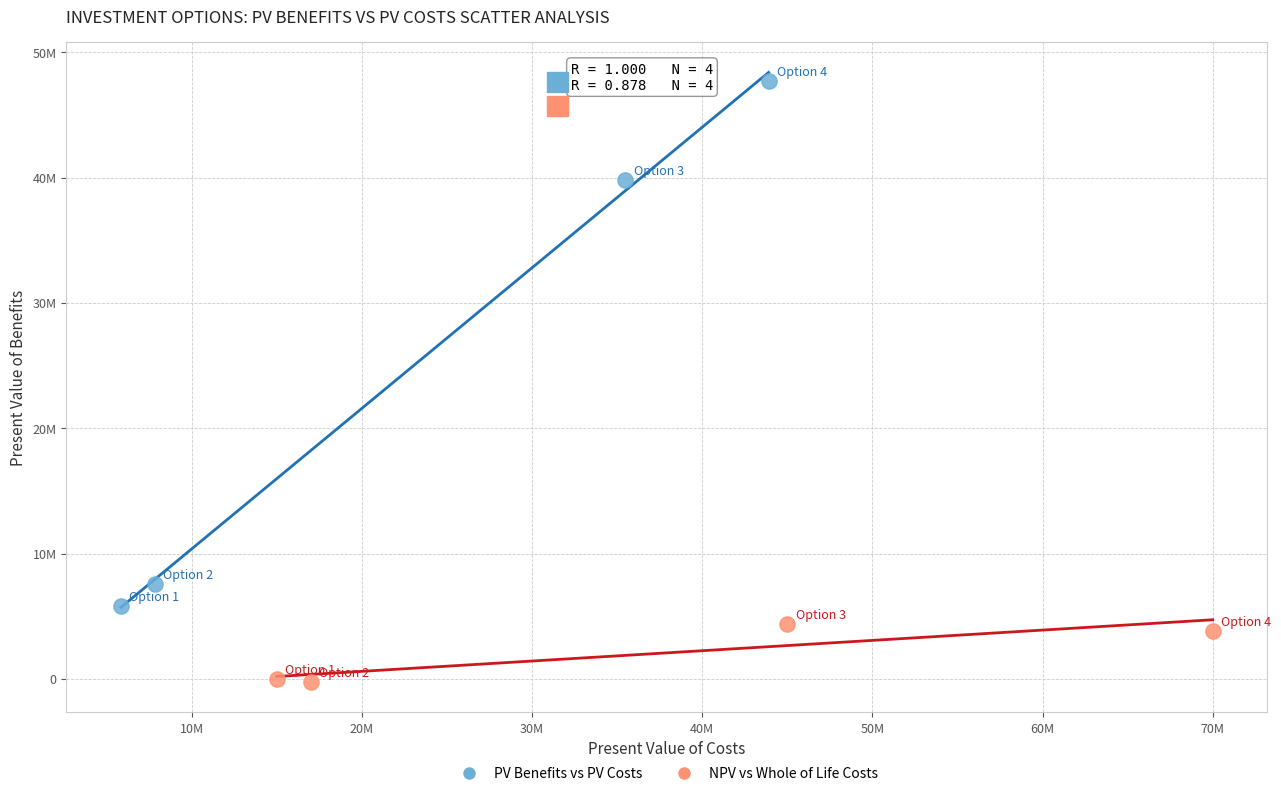

Which series reaches the maximum Y coordinate?

PV Benefits vs PV Costs